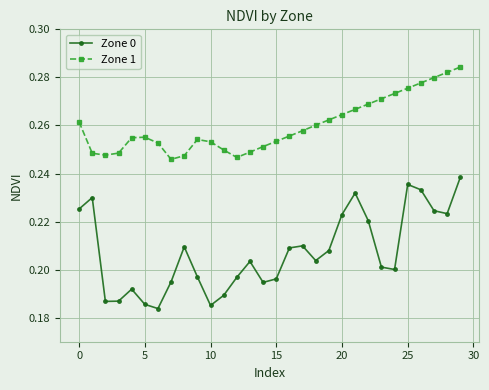

What is the sum of all Zone 0 values?

6.2